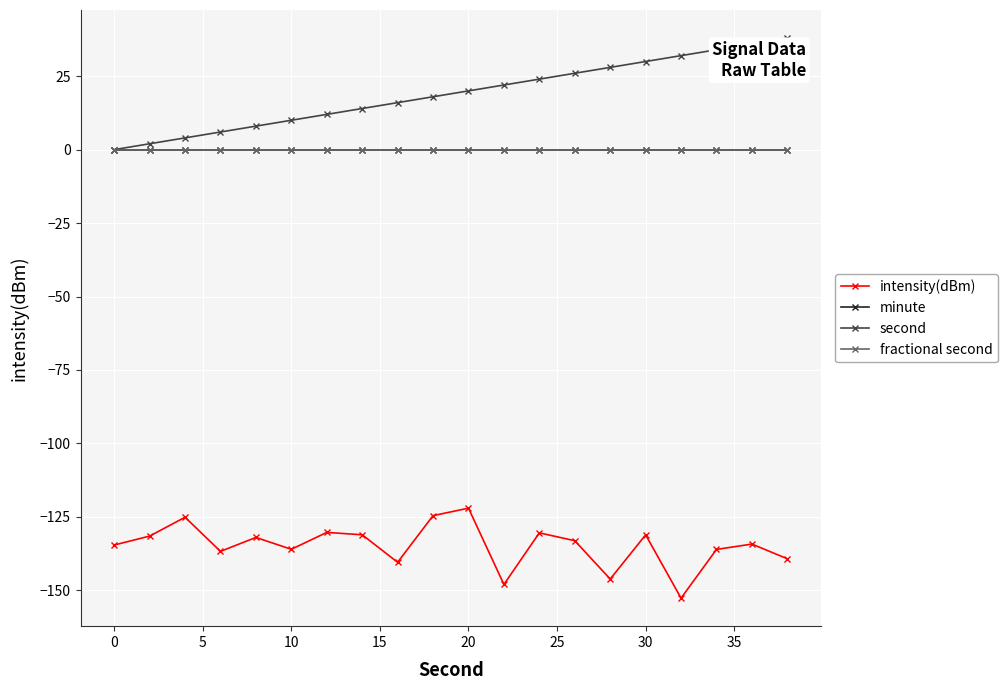

True or false: intensity(dBm) and second cross at least once.

False